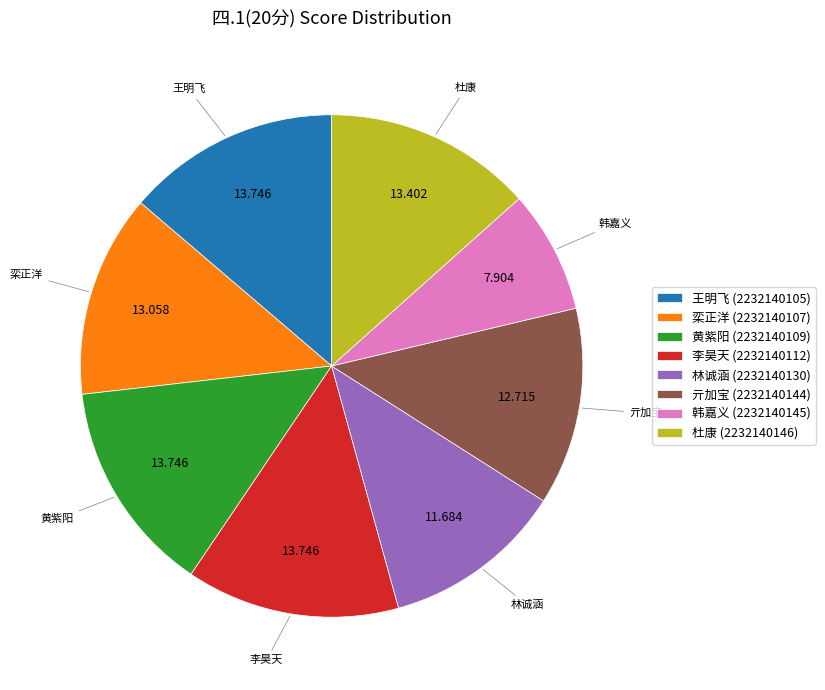

Combined, do 林诚涵 (2232140130) and 黄紫阳 (2232140109) account for over 50%?

No